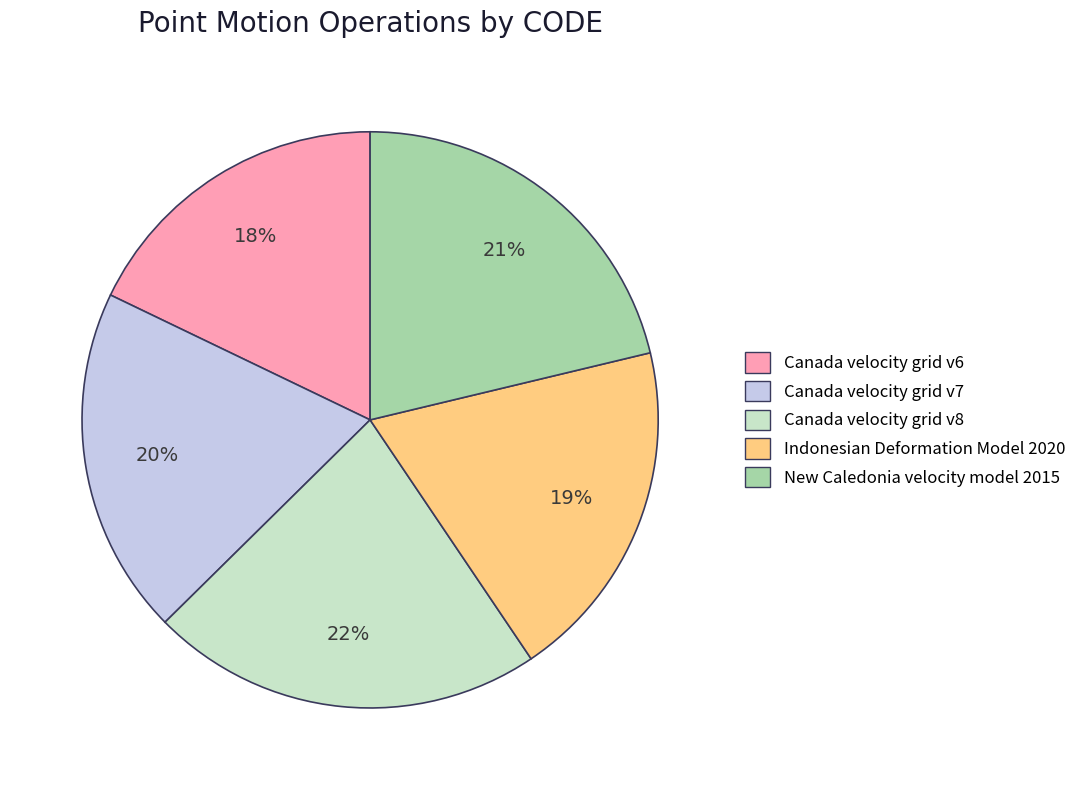

Which category has the smallest portion of the pie?

Canada velocity grid v6